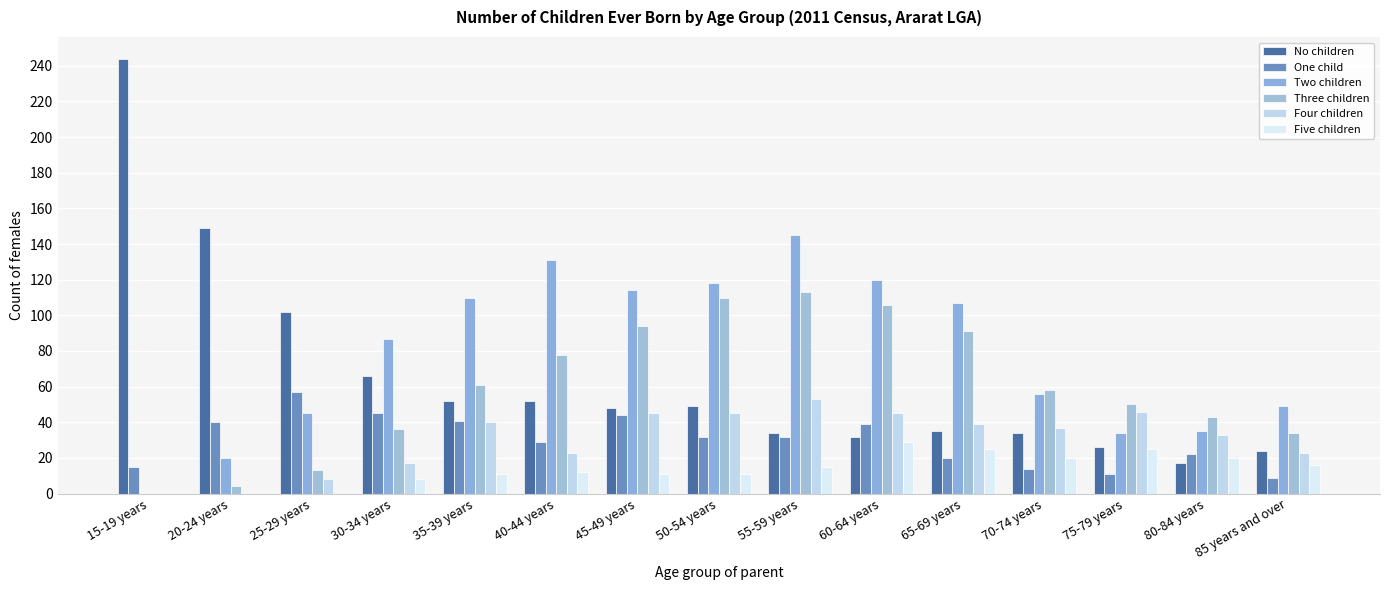

What value does the Three children series have at 60-64 years?

106